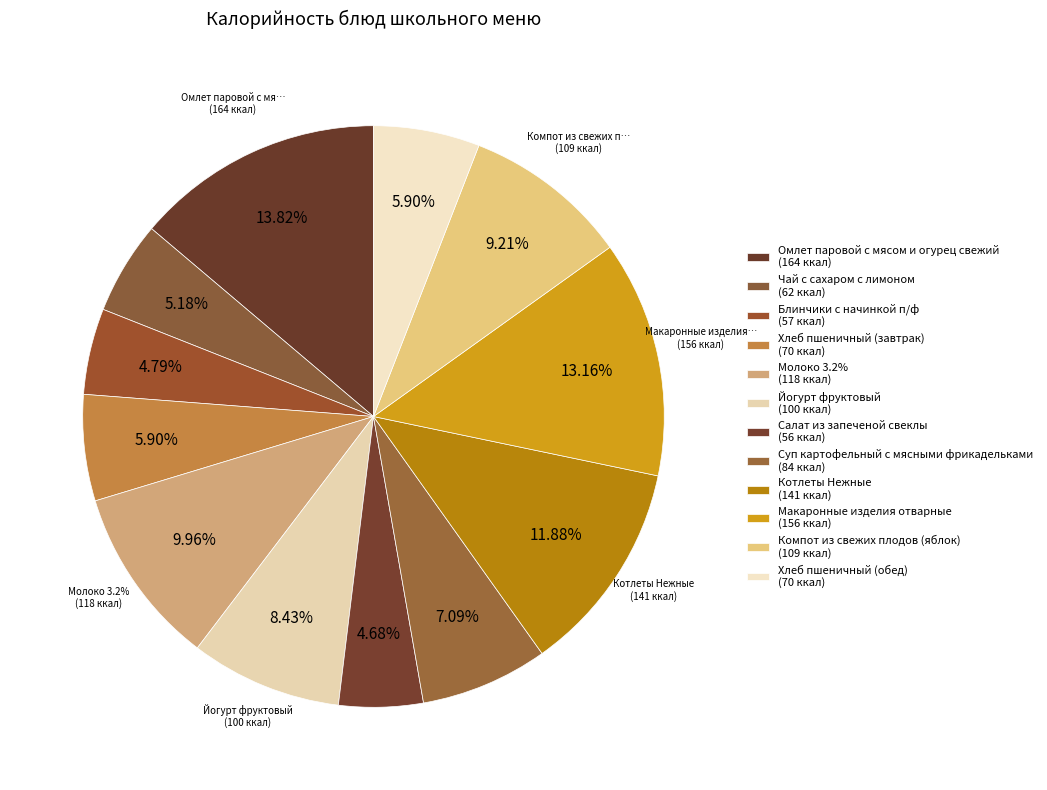

Combined, do Хлеб пшеничный (завтрак) and Салат из запеченой свеклы account for over 50%?

No